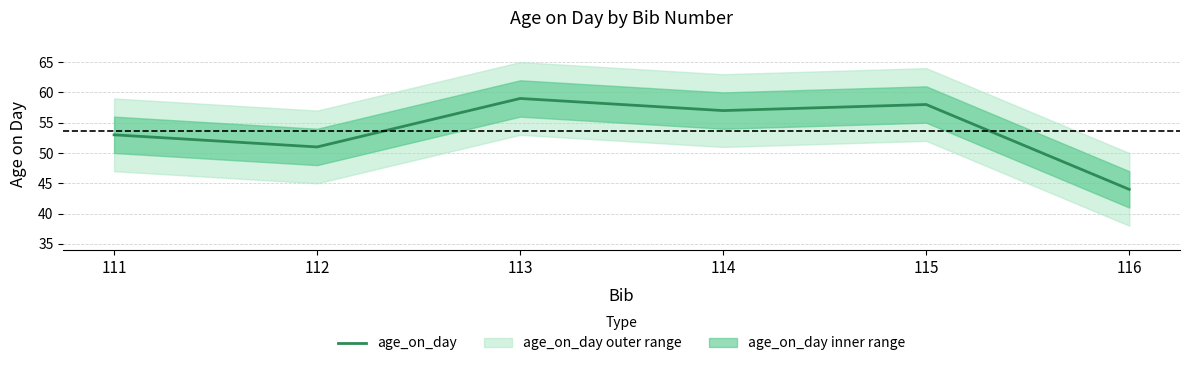

Rank the categories by value from lowest to highest.

116, 112, 111, 114, 115, 113